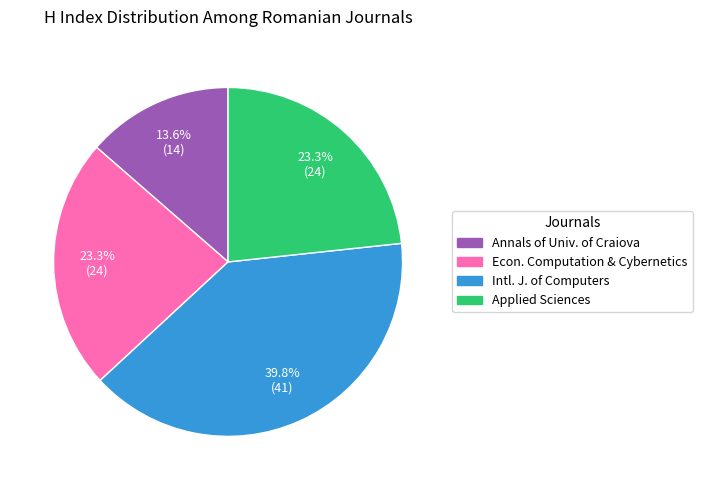

Does any single category account for the majority?

No